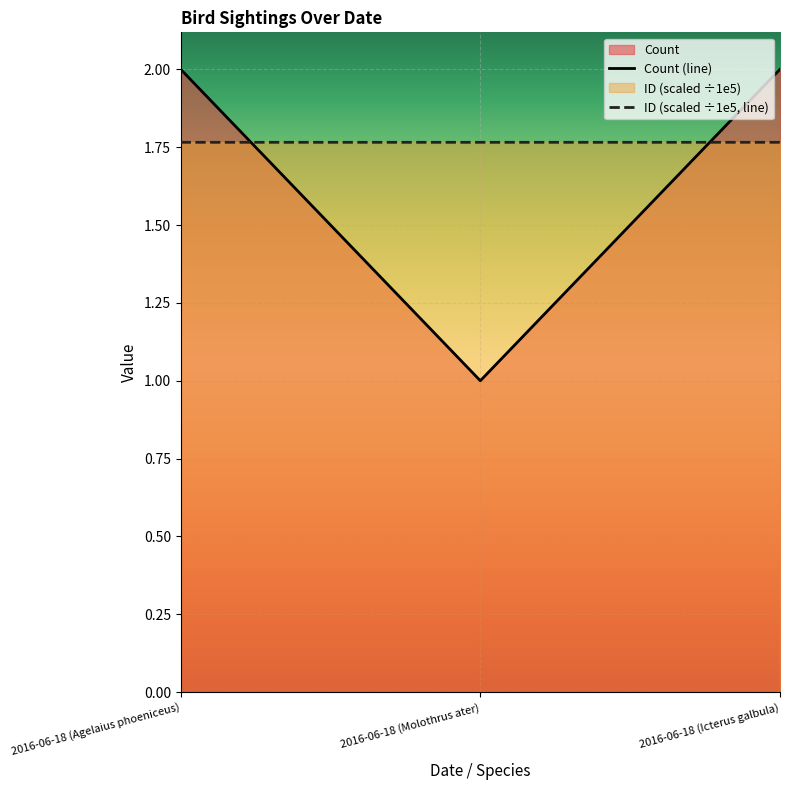

What is the label of the 2nd point from the right?

2016-06-18 (Molothrus ater)